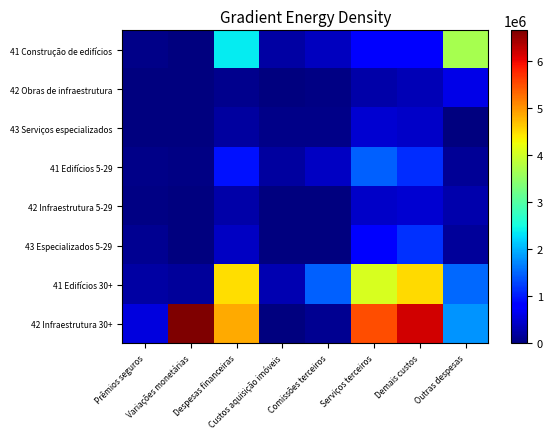

Count the number of categories in the chart.

8